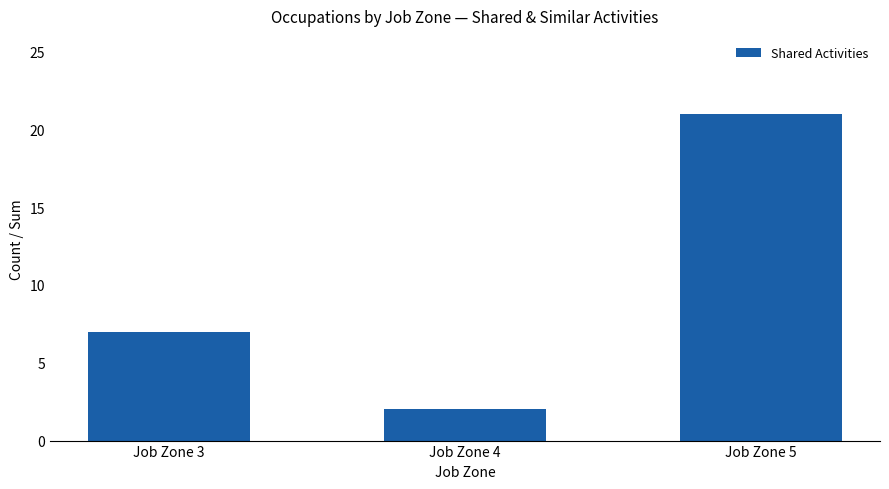

List the labels in order of value, smallest first.

Job Zone 4, Job Zone 3, Job Zone 5